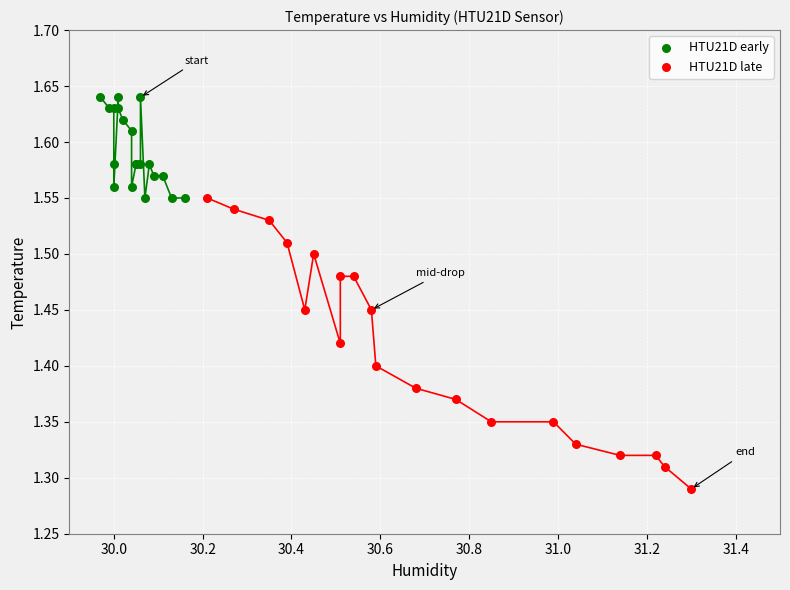

What are all the series names shown in the legend?

HTU21D early, HTU21D late